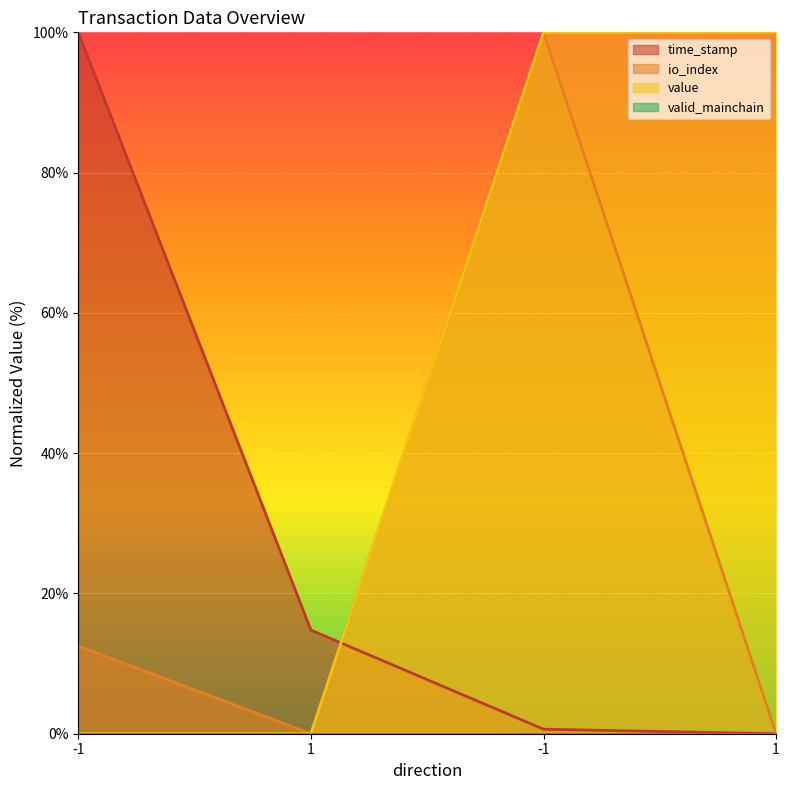

Between -1 and 1, which series saw the biggest shift?

time_stamp